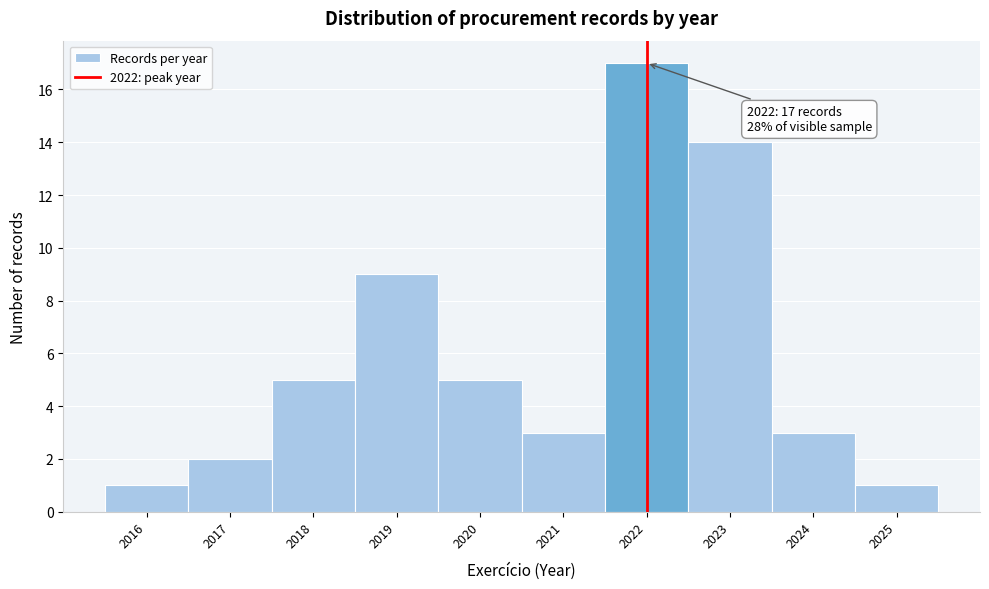

Which range on the x-axis has the tallest bar?

2021.5 to 2022.5